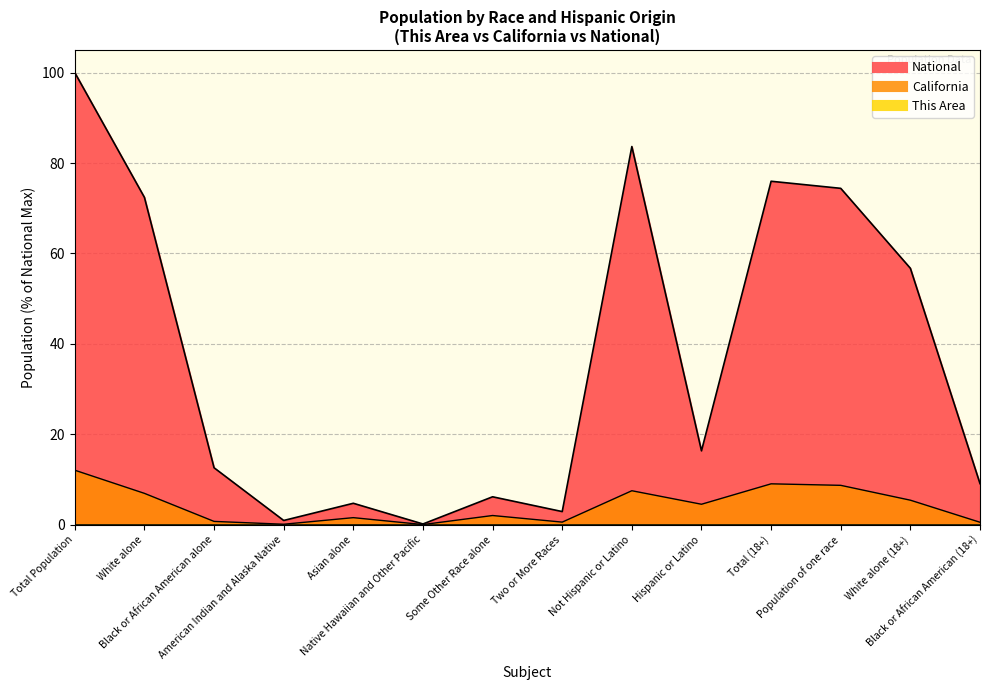

Rank the categories by This Area value from lowest to highest.

American Indian and Alaska Native, Native Hawaiian and Other Pacific, Black or African American (18+), Black or African American alone, Two or More Races, Some Other Race alone, White alone (18+), White alone, Hispanic or Latino, Asian alone, Population of one race, Not Hispanic or Latino, Total (18+), Total Population